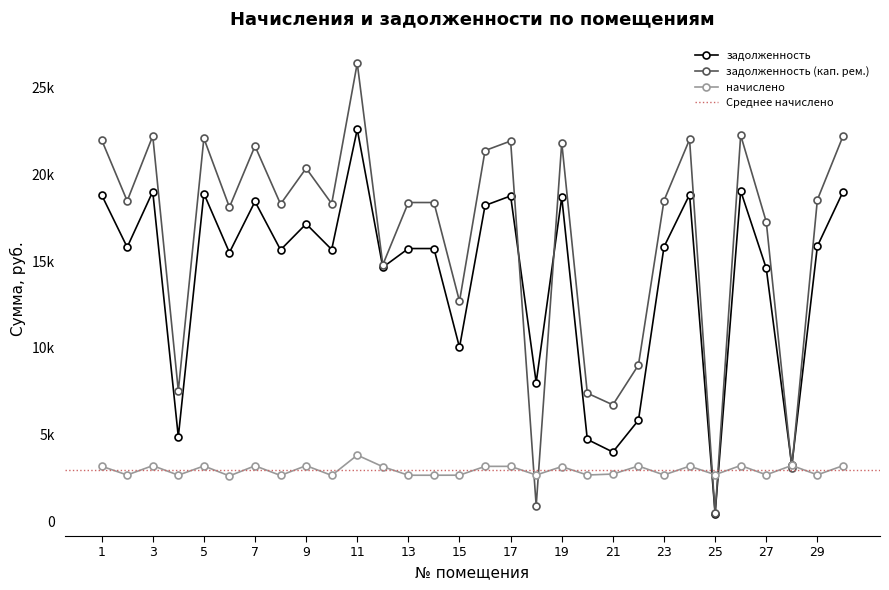

What is the total value across all series at 22?

18019.5